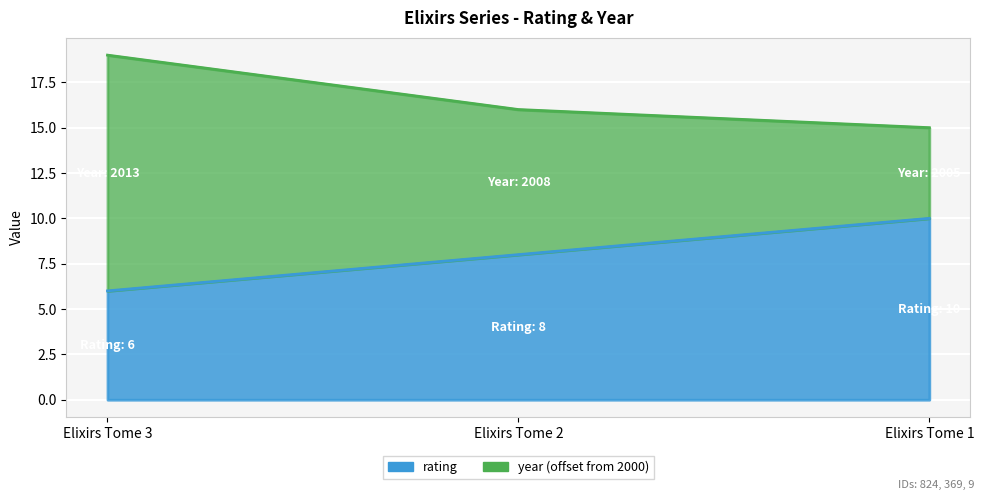

How many lines are shown in the chart?

2